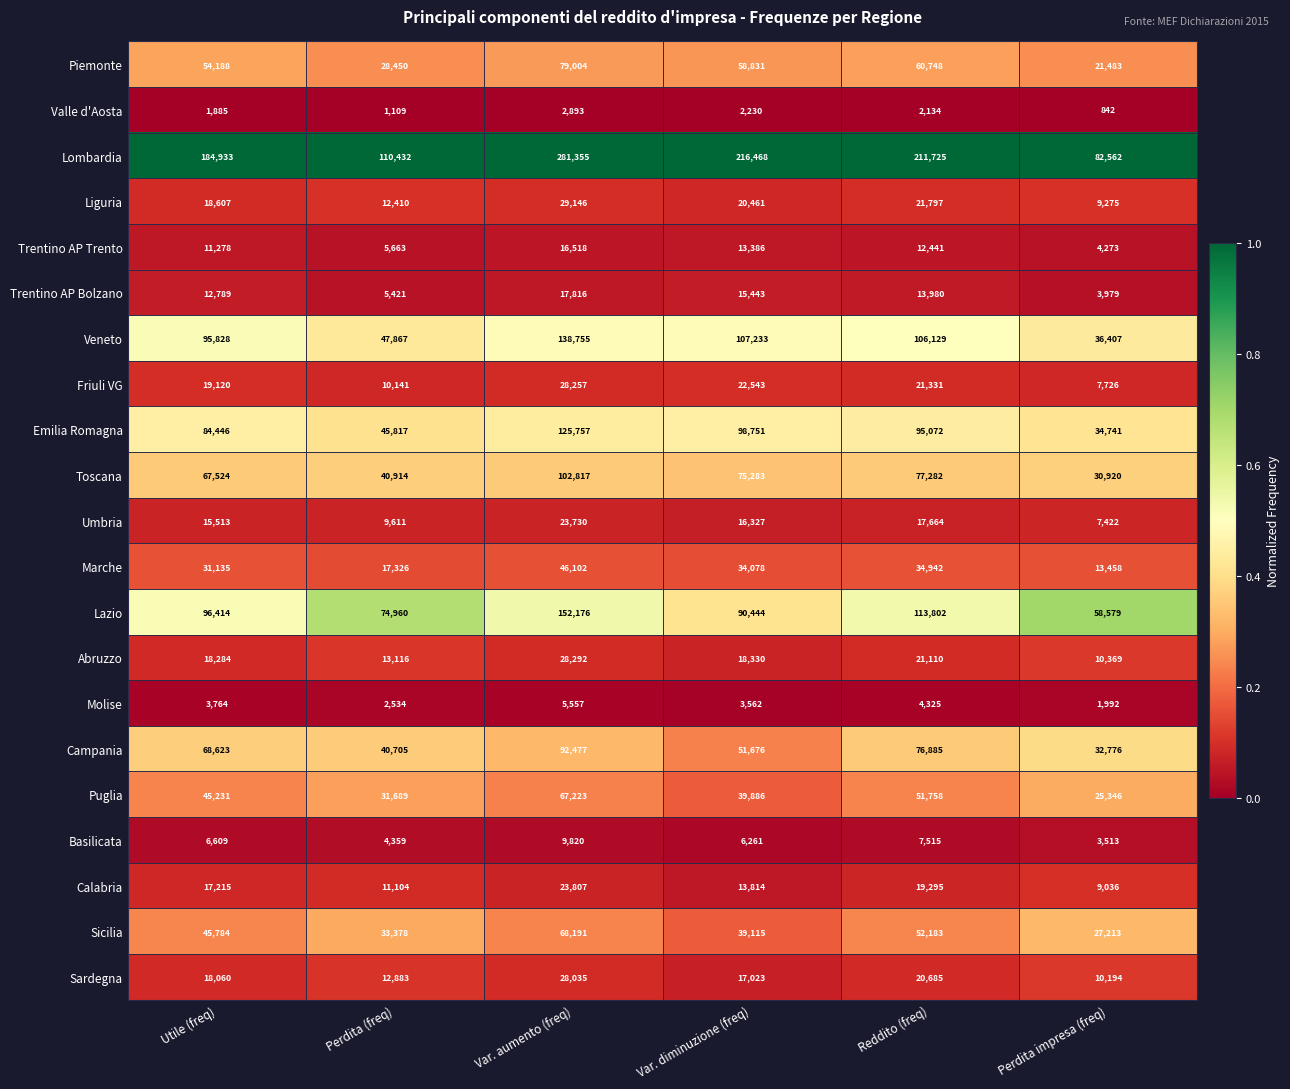

Which series has the largest range (max minus min)?

Lombardia